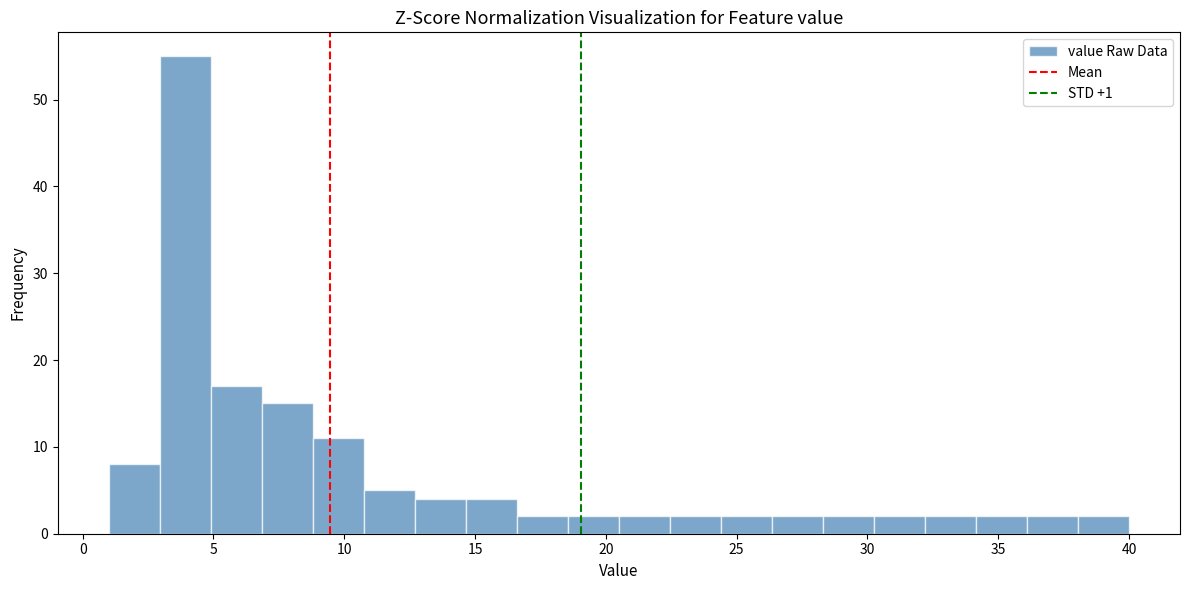

Around what value on the x-axis is the tallest bar? Give the approximate position of its centre, as read against the axis.

4.0